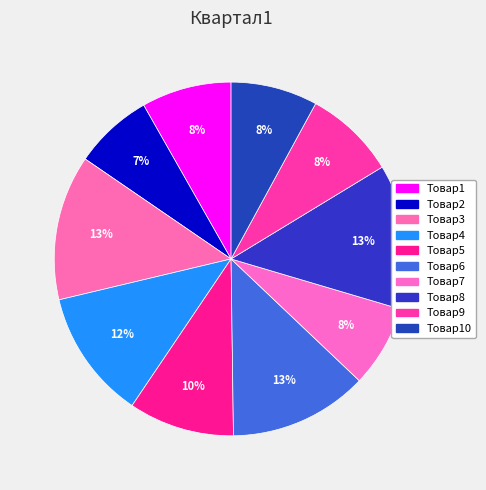

How many slices are in this pie chart?

10